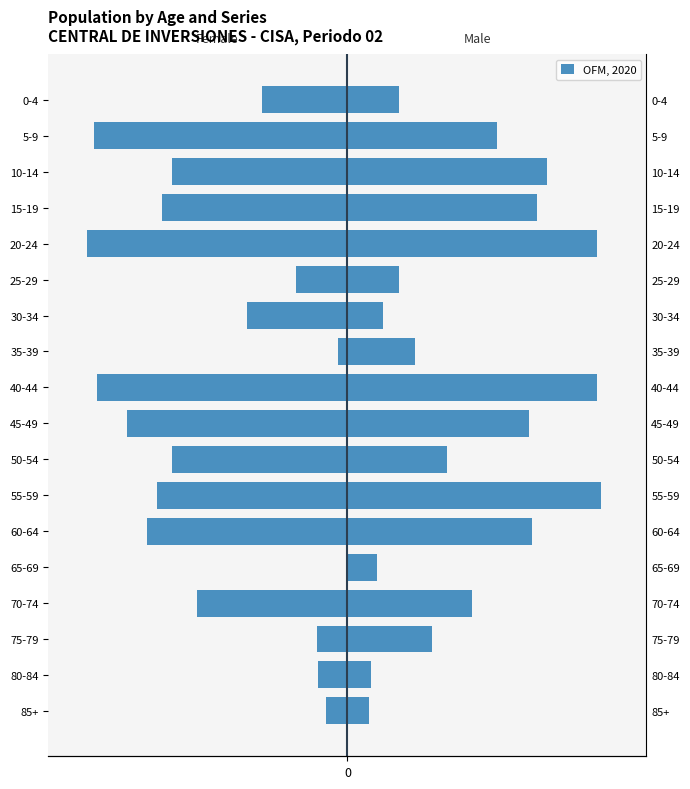

What is the spread (max minus min) of values at 14?

750